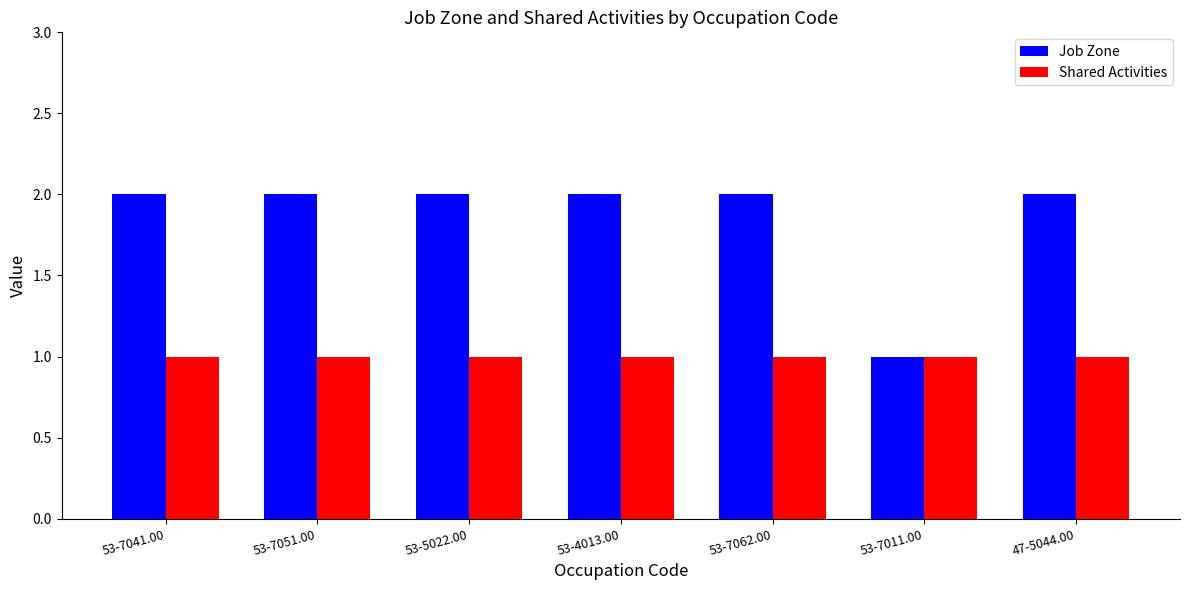

Reading right to left, extract all data points from this chart.

Job Zone: 2	1	2	2	2	2	2
Shared Activities: 1	1	1	1	1	1	1